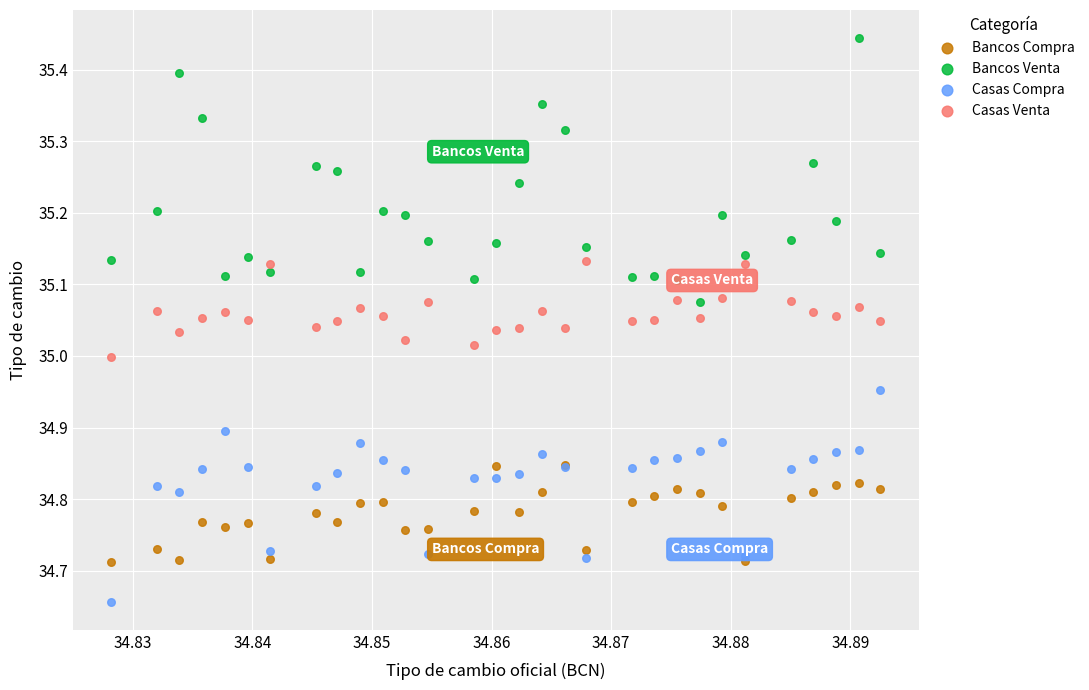

What are all the series names shown in the legend?

Bancos Compra, Bancos Venta, Casas Compra, Casas Venta